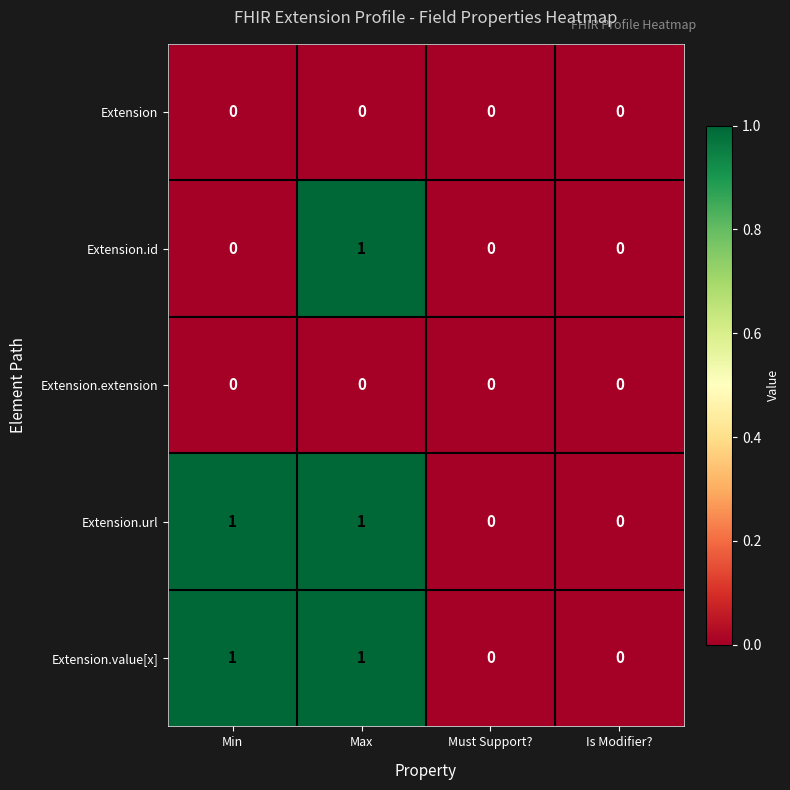

Count the Extension.id values in the range 0 to 1.

4